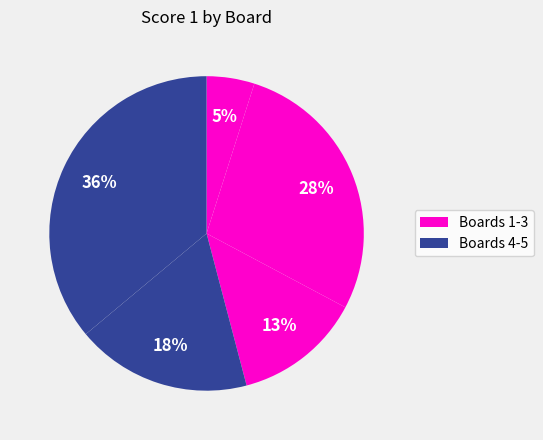

Count the number of slices in the pie.

5